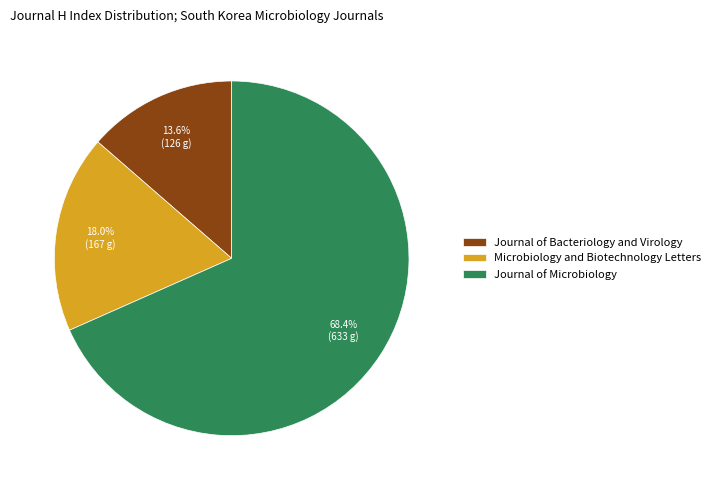

What is the largest slice in the pie chart?

Journal of Microbiology